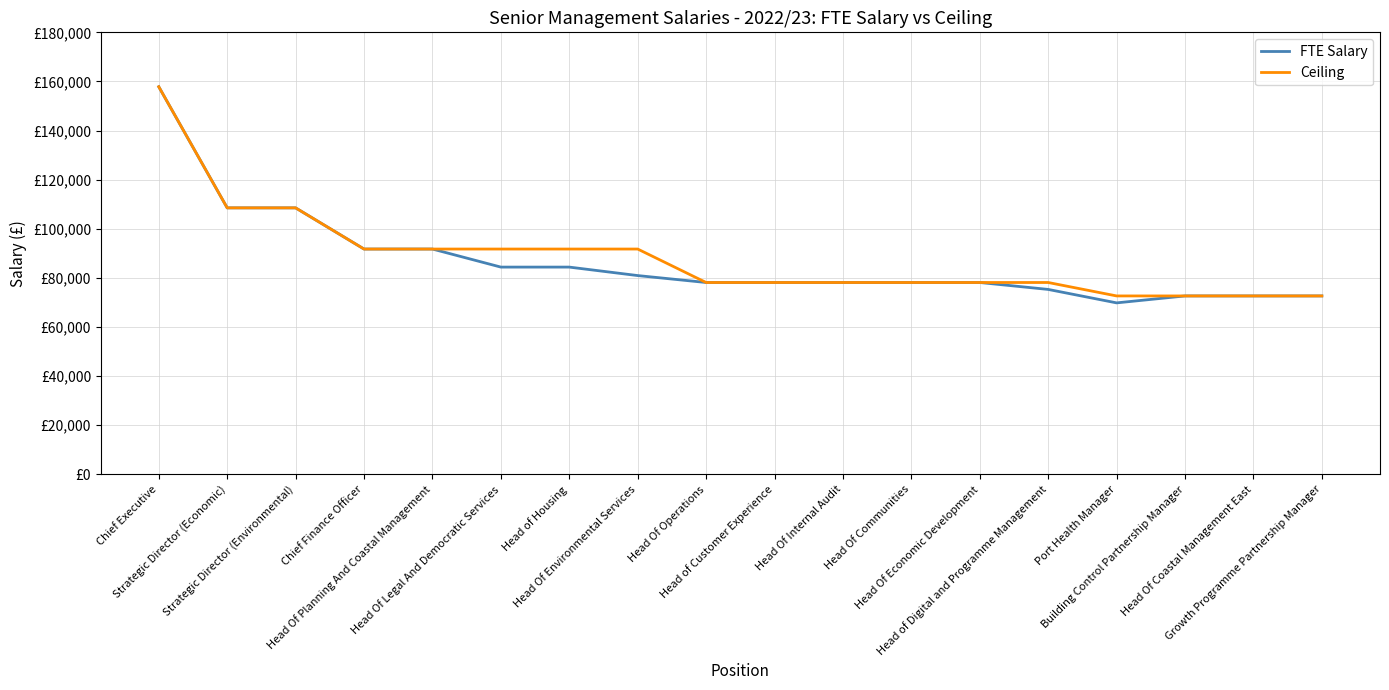

Is it true that FTE Salary equals 91756 at Chief Finance Officer?

True